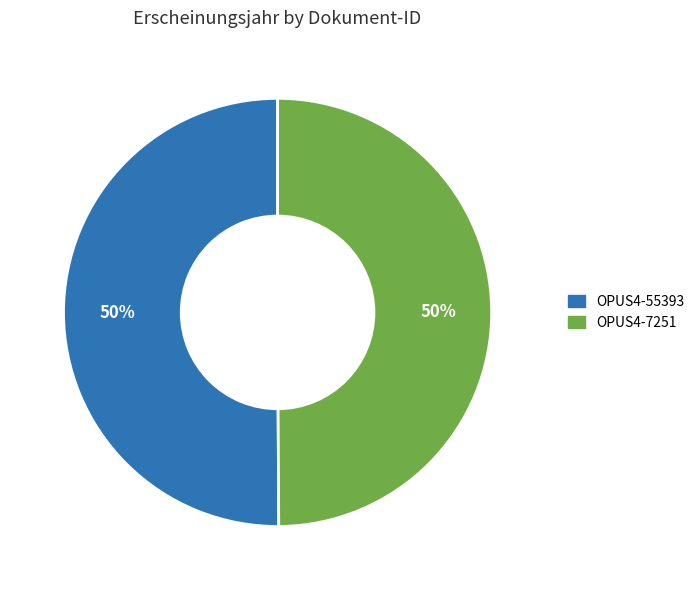

What percentage is the OPUS4-55393 slice, to the nearest percent?

50%